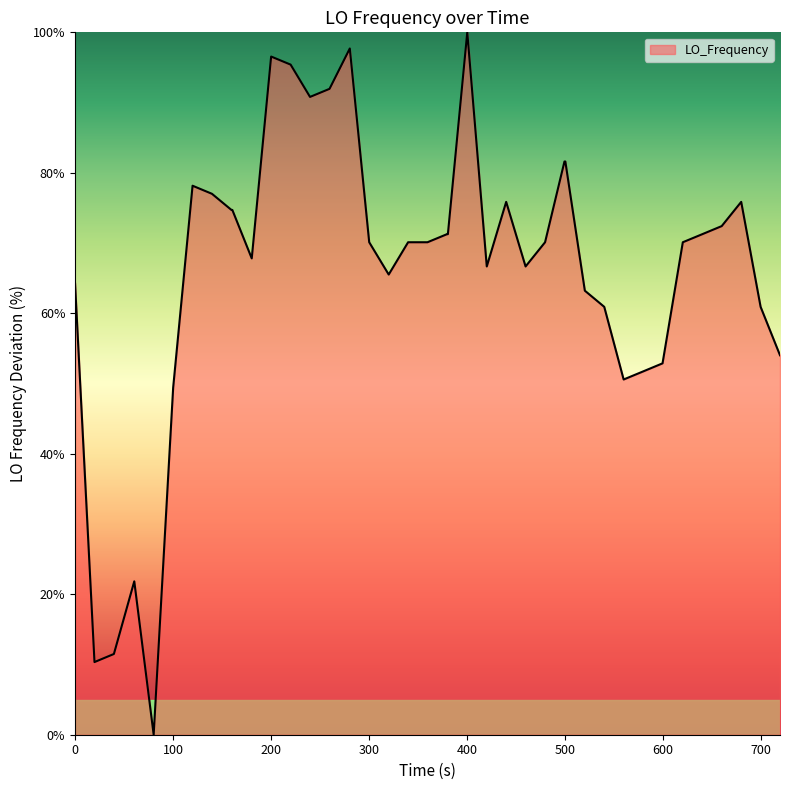

What is the greatest value displayed?

100.0